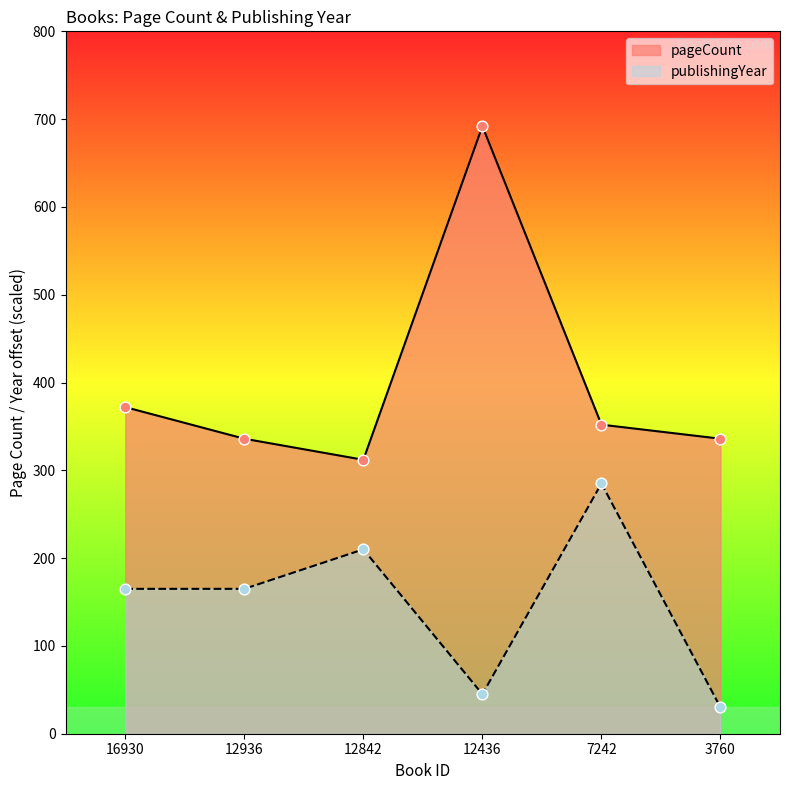

Which series has the largest Y range (max minus min)?

pageCount